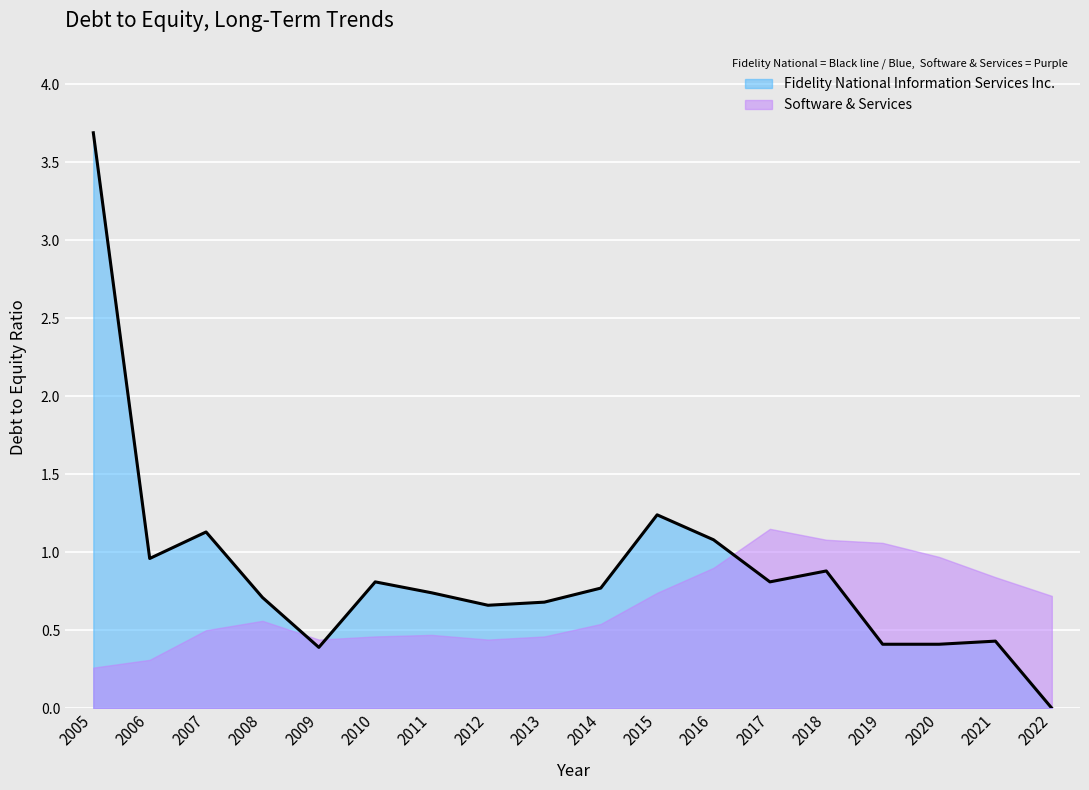

The value at 2013 is 0.4. True or false?

False